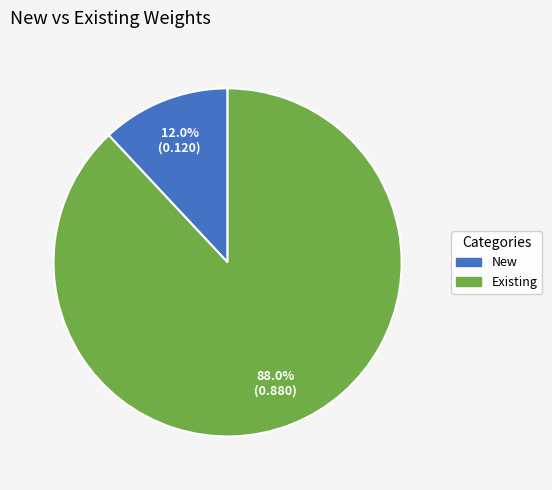

Rank the categories by value from highest to lowest.

Existing, New